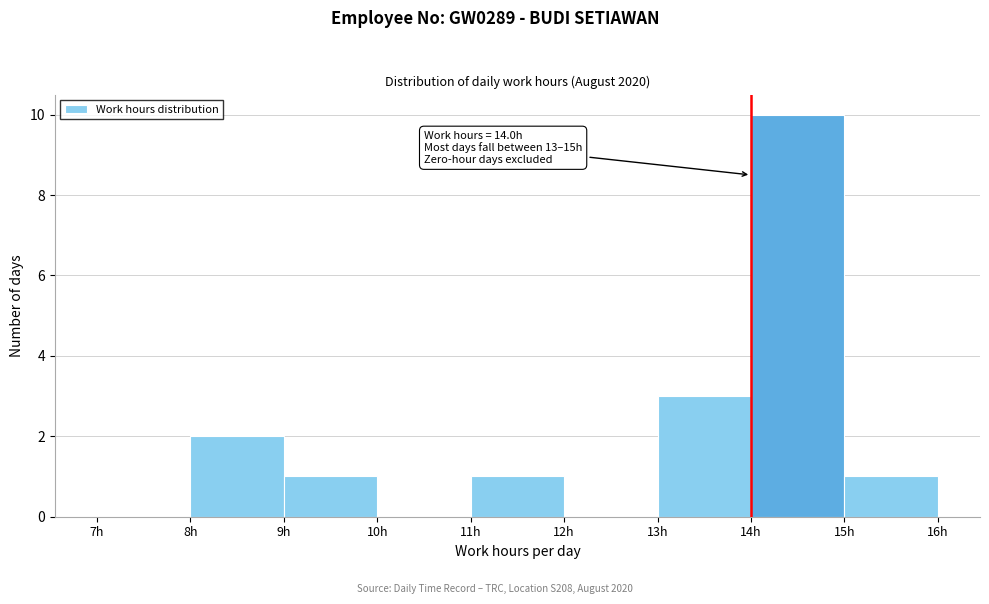

Which range on the x-axis has the tallest bar?

14 to 15